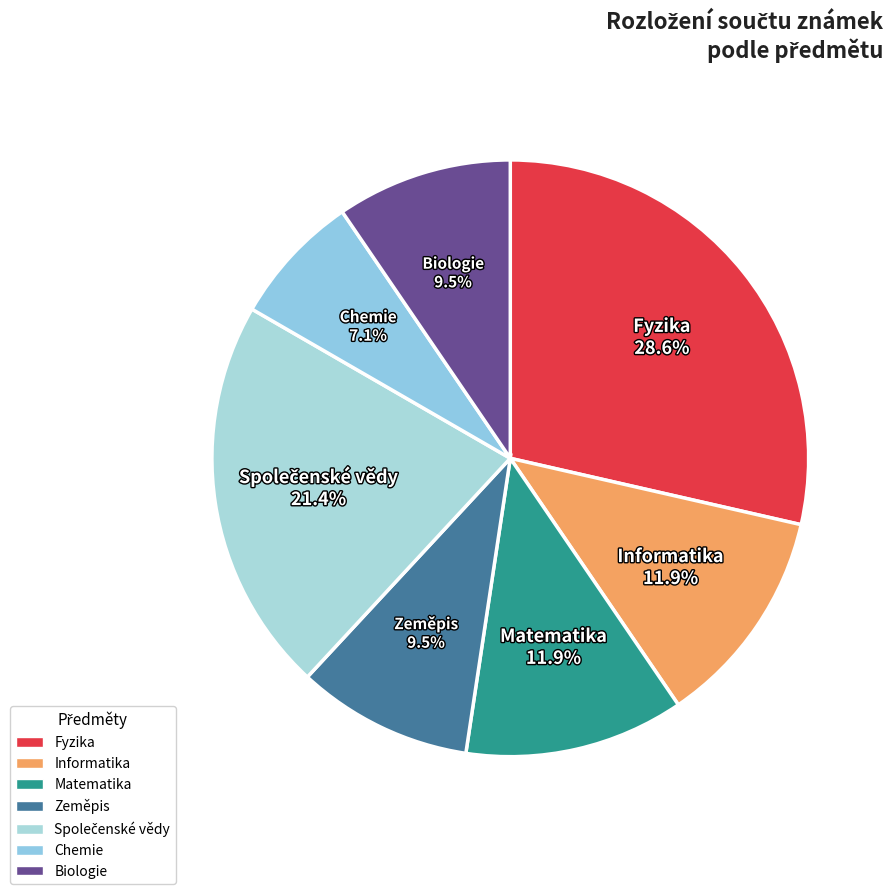

What percentage is NOT represented by Zeměpis?

90.5%